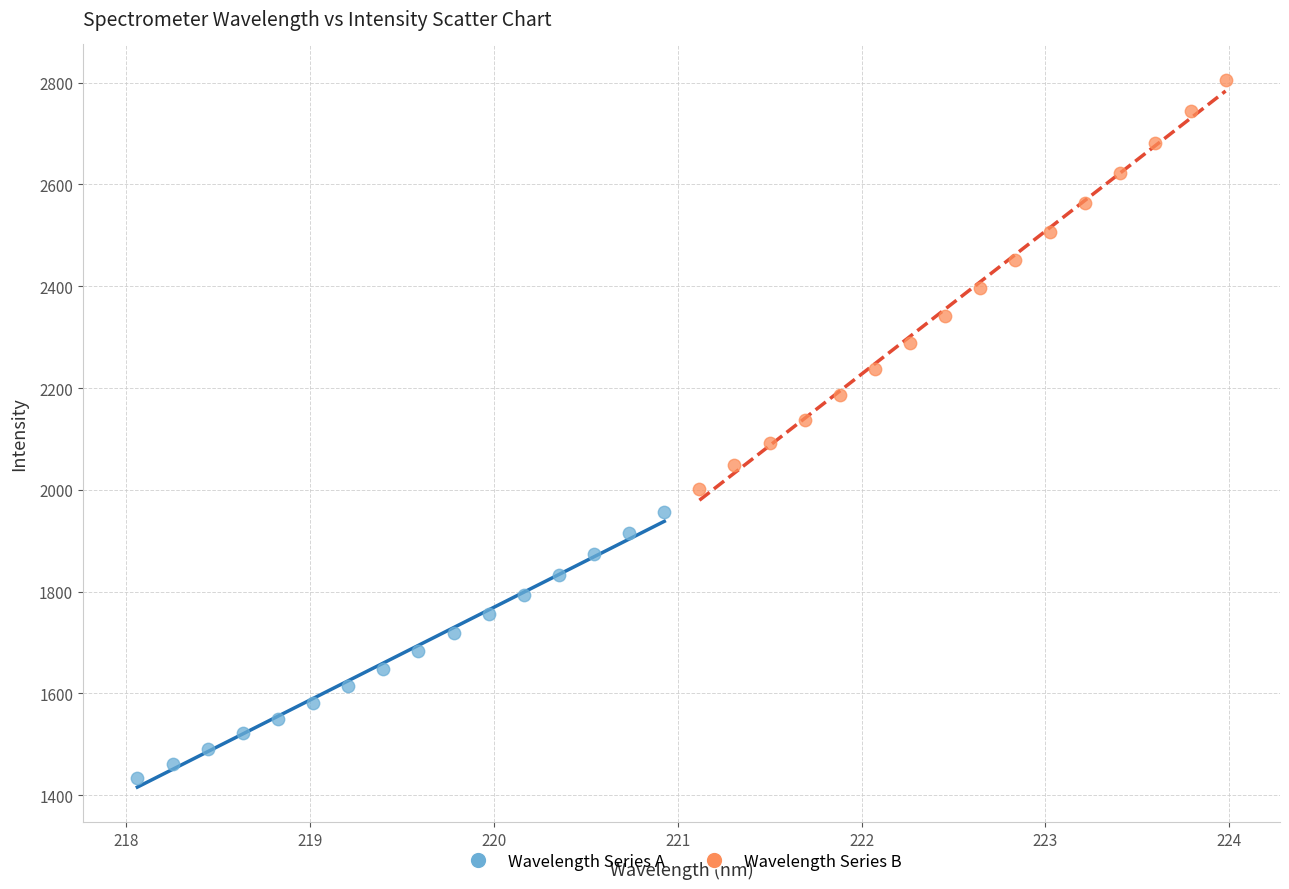

Which series has the widest spread of Y values?

Wavelength Series B